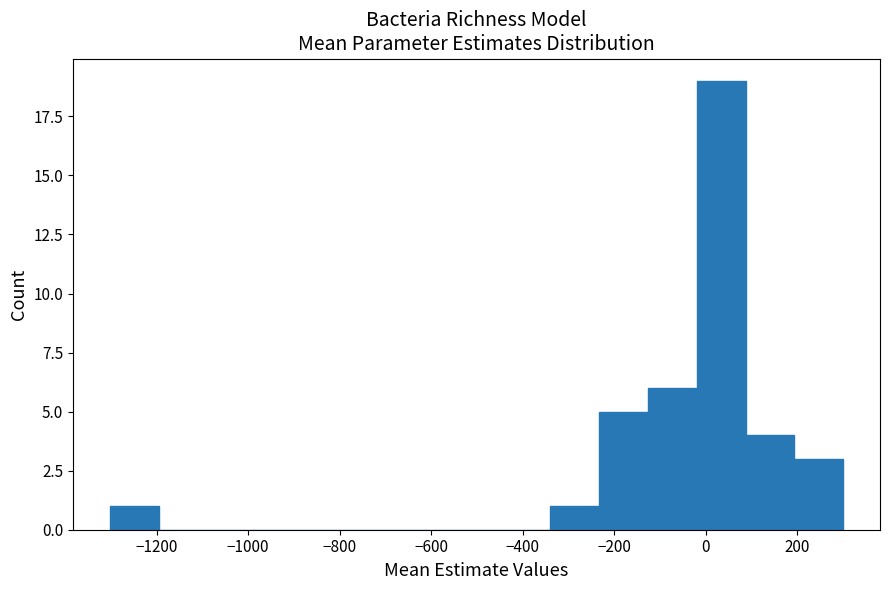

Reading left to right, transcribe this chart: for each bar, give the range it covers on the x-axis and its height. Neither the bar edges nor the heights are printed on the chart, so give them approximately, as read against the axes.

-1300 to -1200: 1
-1200 to -1080: 0
-1080 to -980: 0
-980 to -880: 0
-880 to -760: 0
-760 to -660: 0
-660 to -560: 0
-560 to -440: 0
-440 to -340: 0
-340 to -240: 1
-240 to -120: 5
-120 to -20: 6
-20 to 80: 19
80 to 200: 4
200 to 300: 3